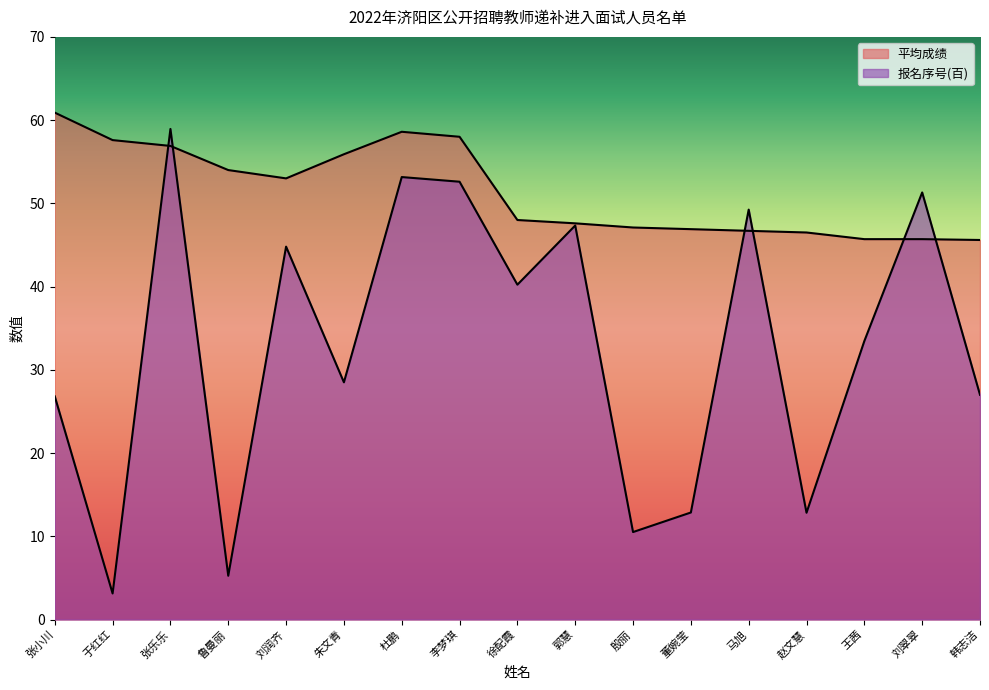

Read the 平均成绩 value at 韩志洁.

45.6